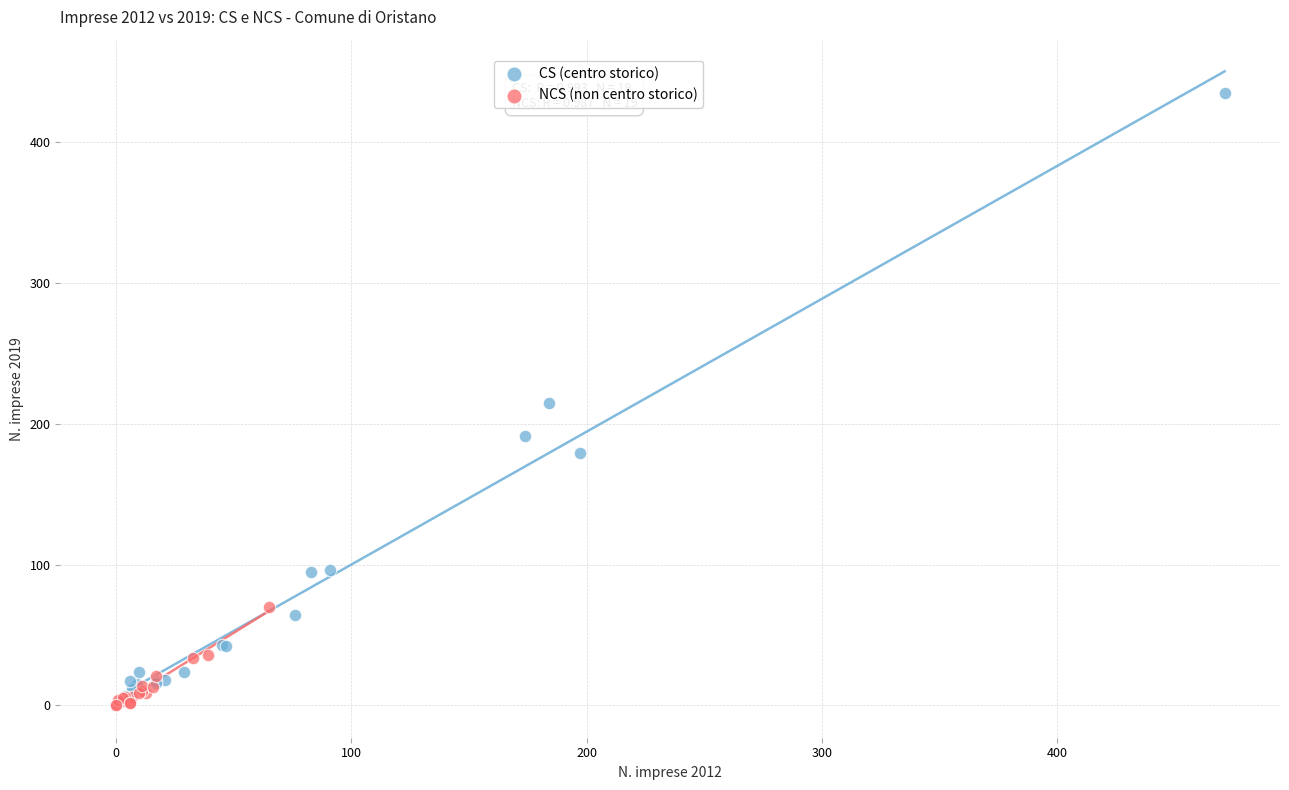

What are all the series names shown in the legend?

CS (centro storico), NCS (non centro storico)